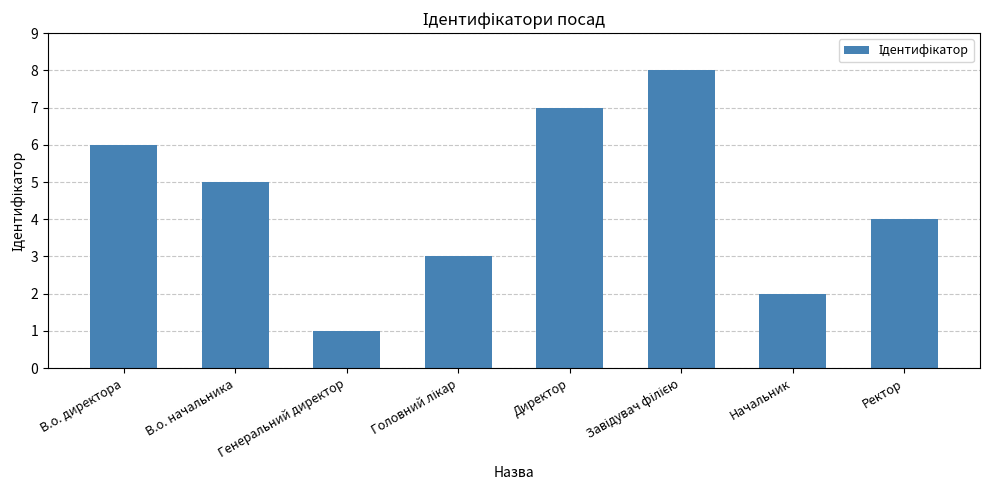

Does the chart contain stacked bars?

No